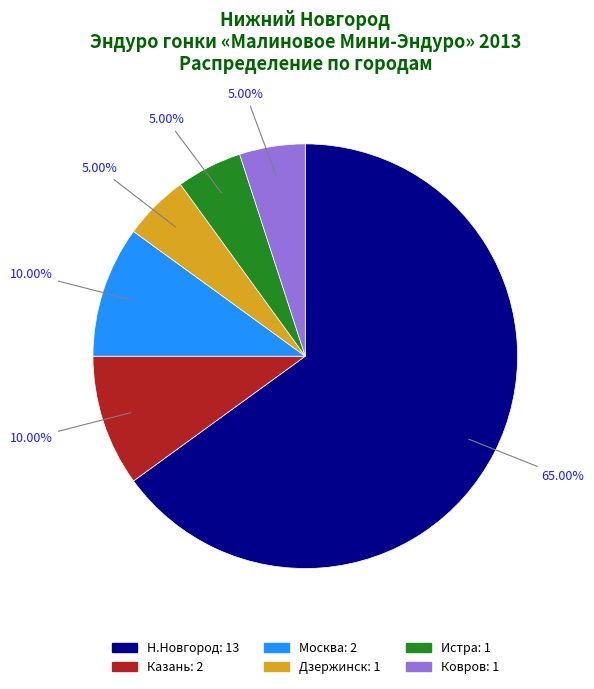

To the nearest percent, what is the combined percentage of Ковров and Москва?

15%